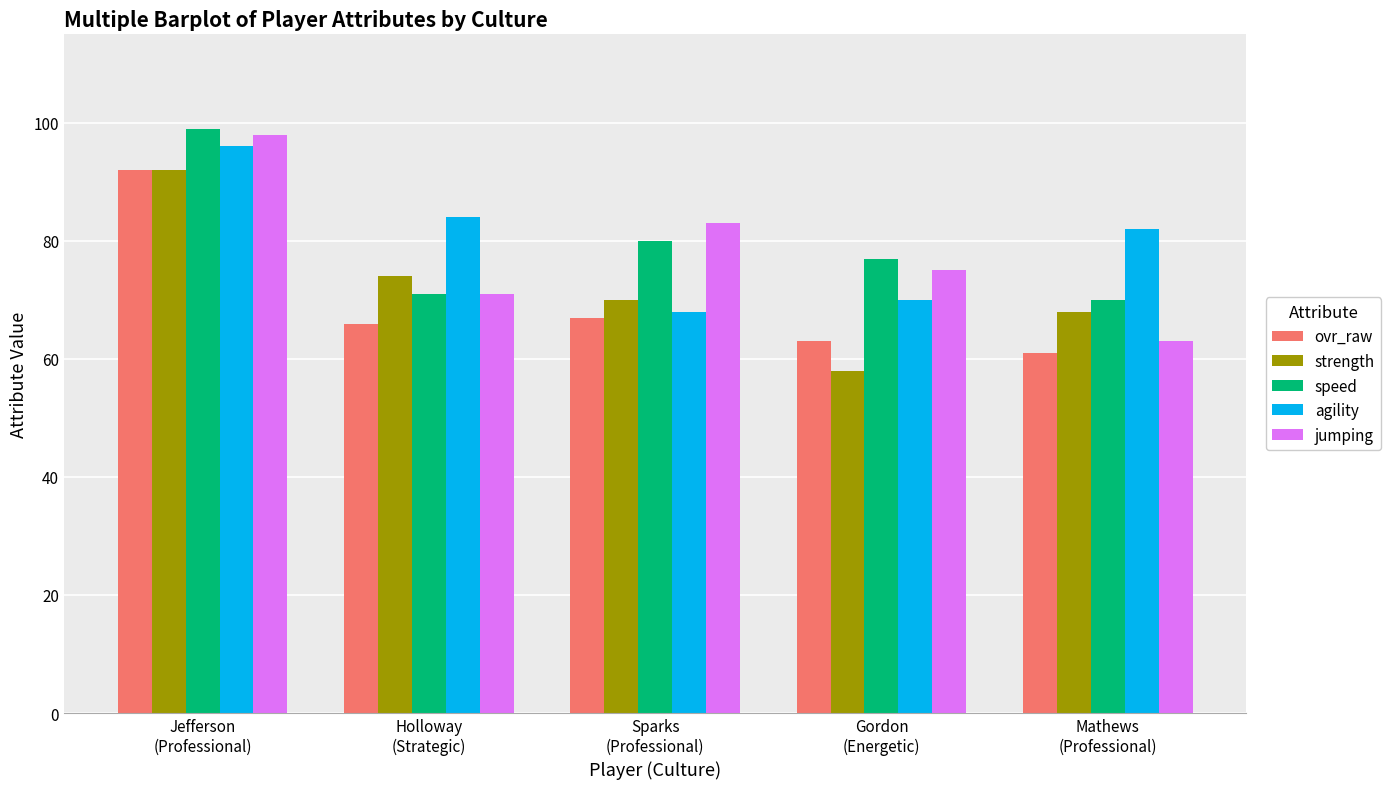

The speed series shows 71 at Holloway
(Strategic). True or false?

True